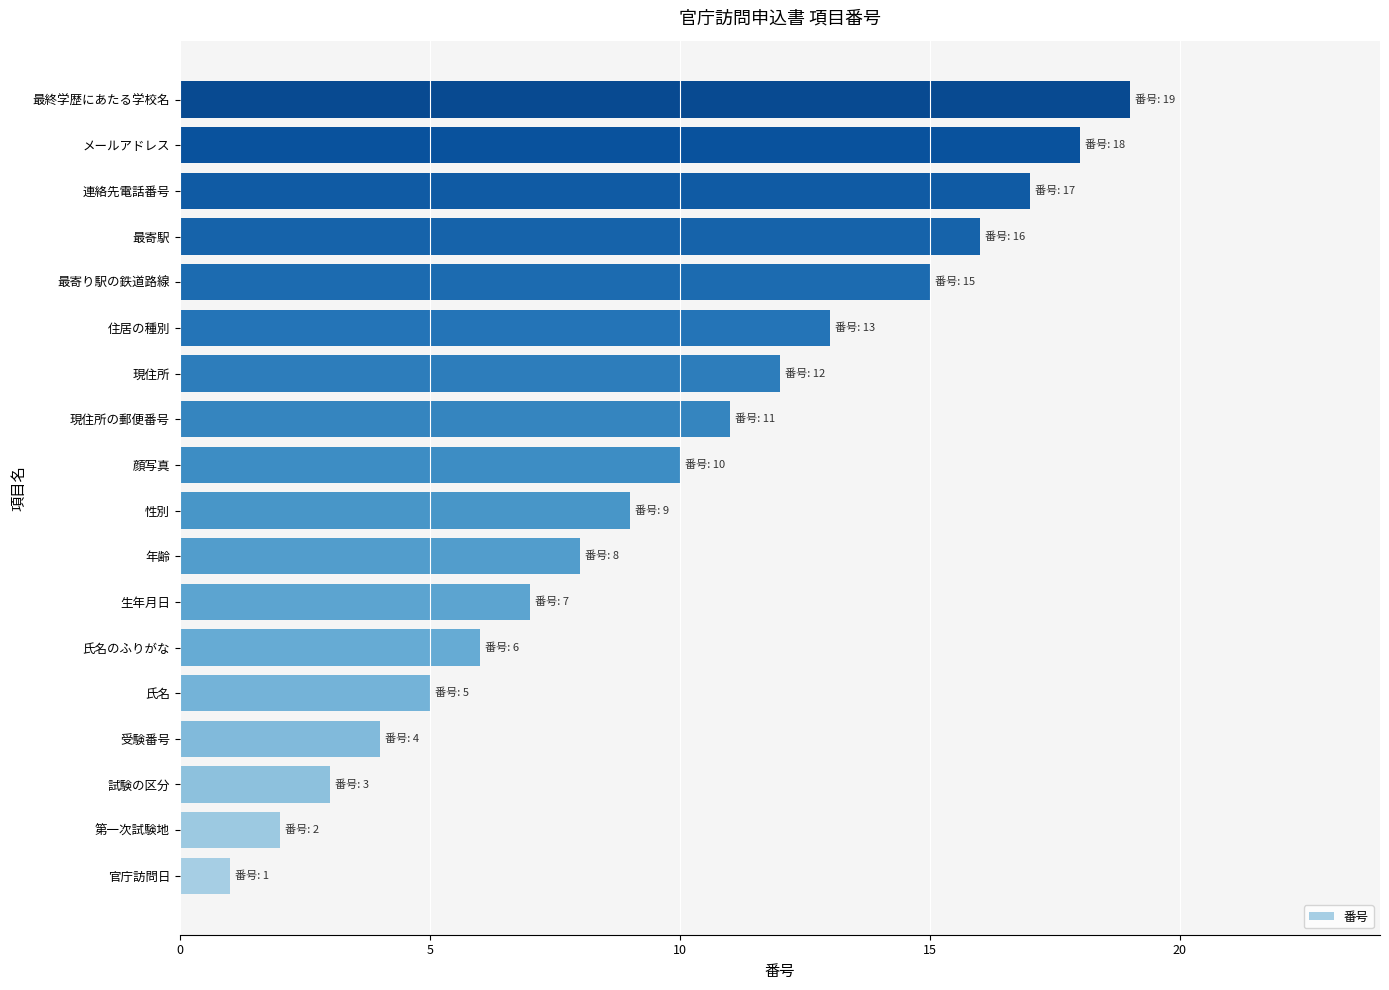

Rank the categories by value from lowest to highest.

官庁訪問日, 第一次試験地, 試験の区分, 受験番号, 氏名, 氏名のふりがな, 生年月日, 年齢, 性別, 顔写真, 現住所の郵便番号, 現住所, 住居の種別, 最寄り駅の鉄道路線, 最寄駅, 連絡先電話番号, メールアドレス, 最終学歴にあたる学校名